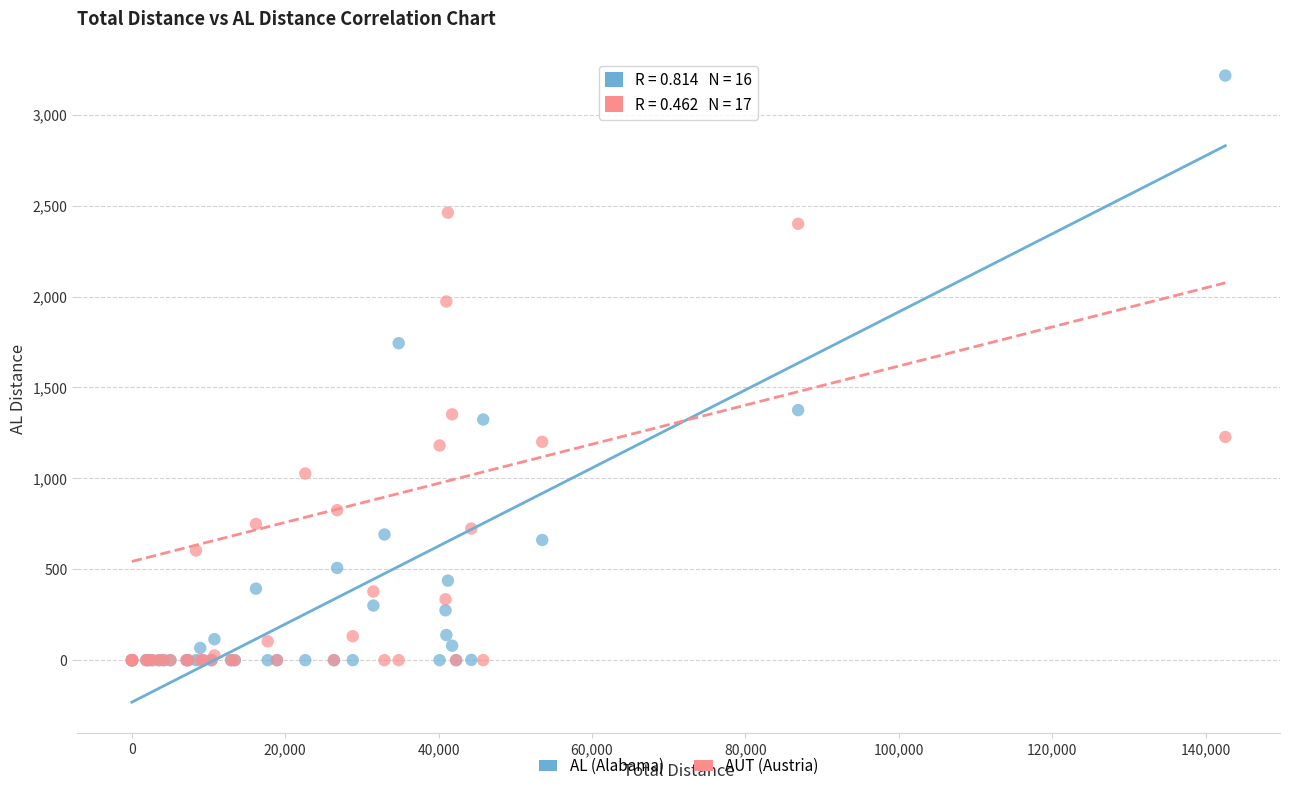

In the AL (Alabama) series, what Y value is closest to 1607?

1743.7